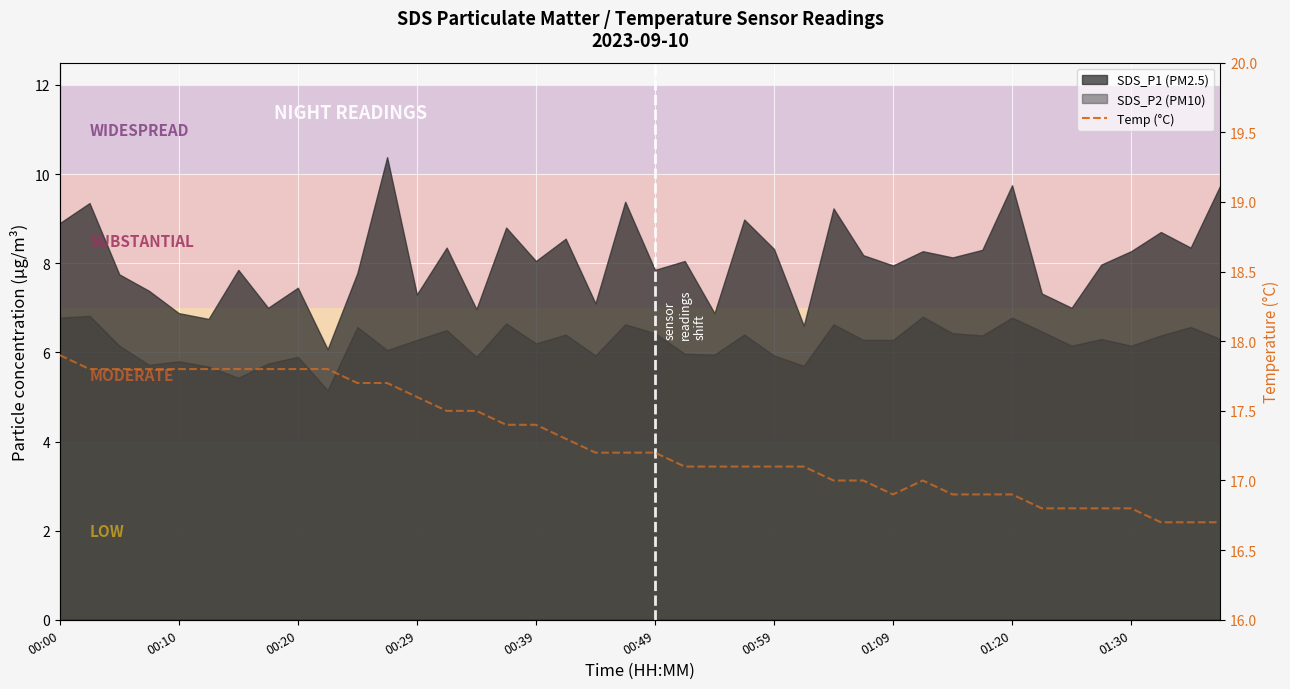

The value at 34 is 16.8. True or false?

True